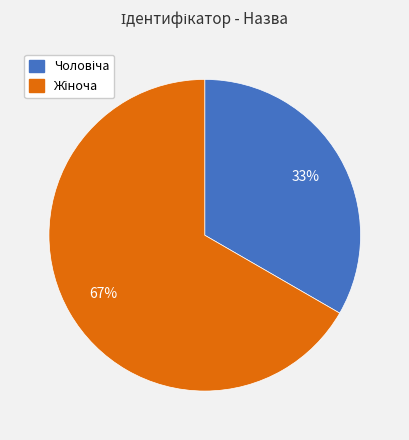

Count the number of slices in the pie.

2